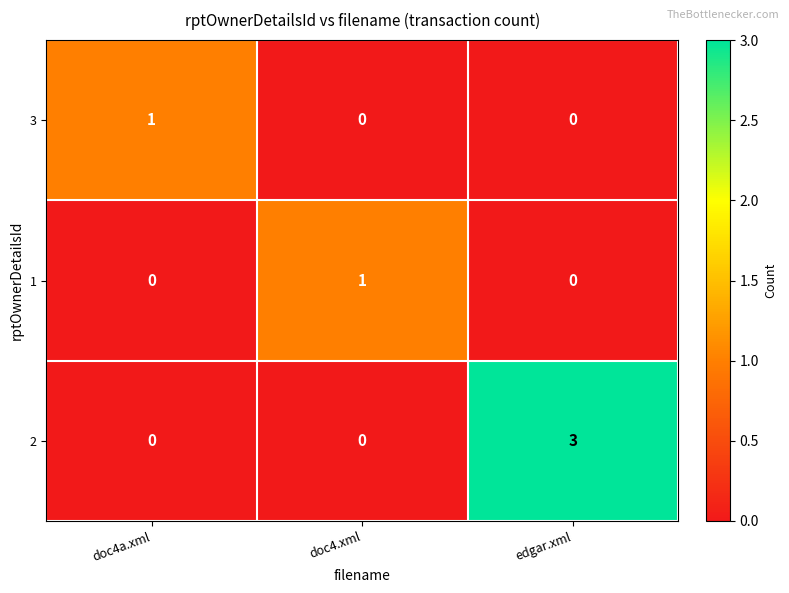

What is the maximum value shown in the chart?

3